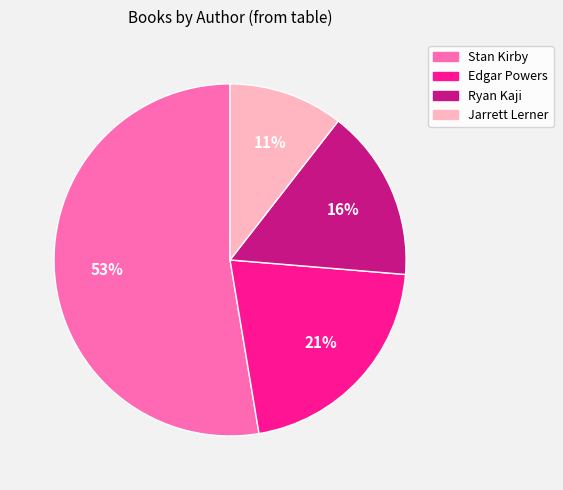

How many segments does this pie chart have?

4